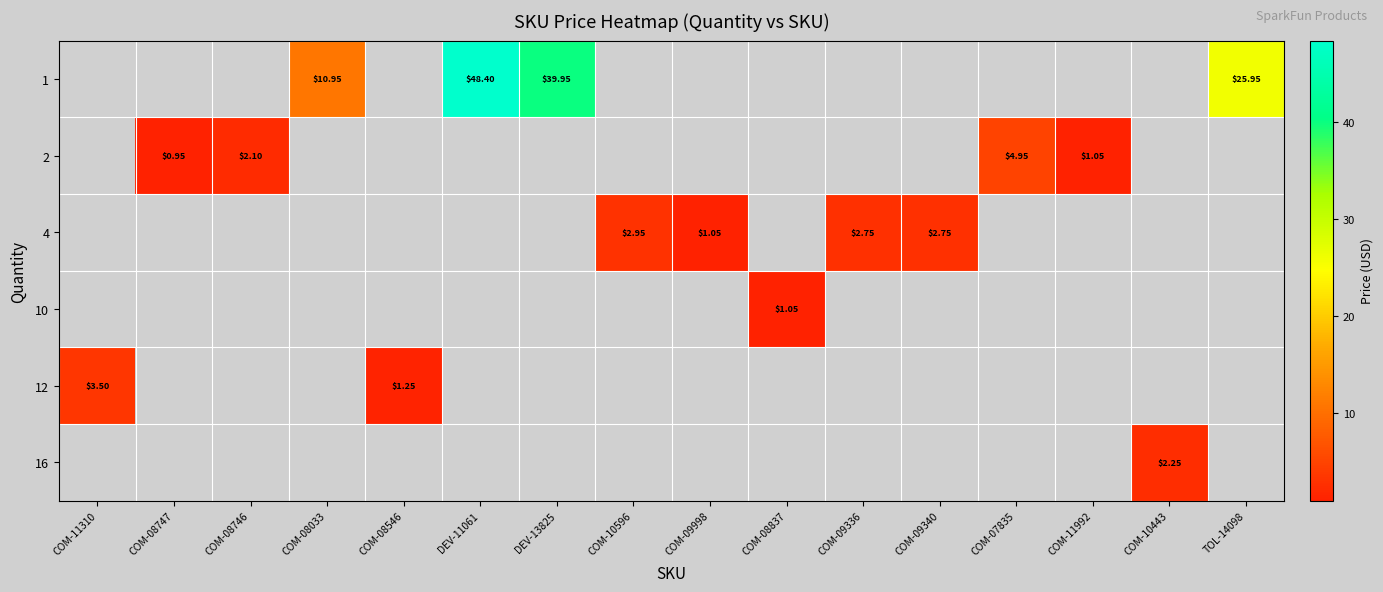

Which has a higher value, COM-11992 or COM-09336?

COM-09336